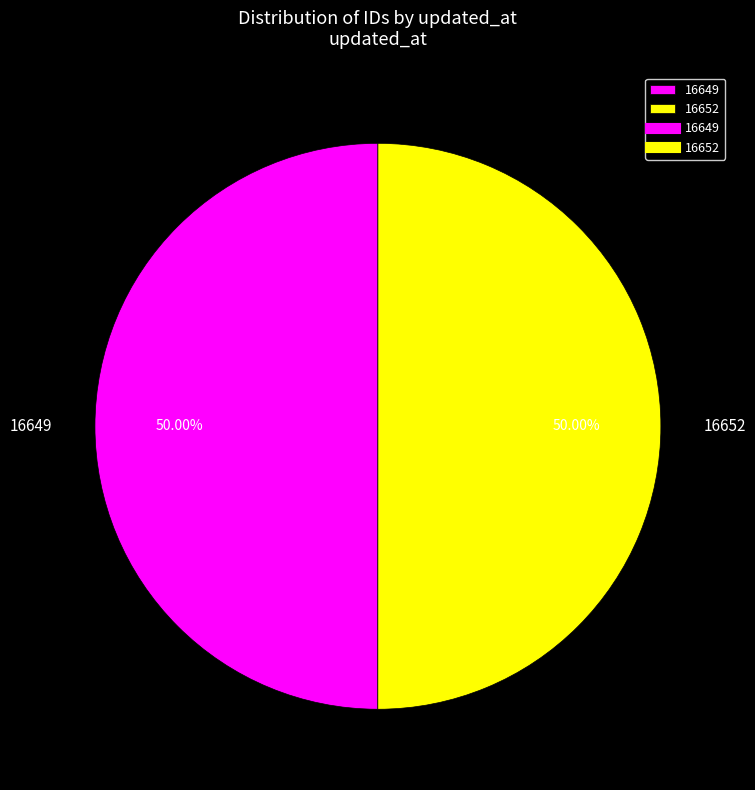

What is the ratio of the value at 16652 to the value at 16649?

1.0